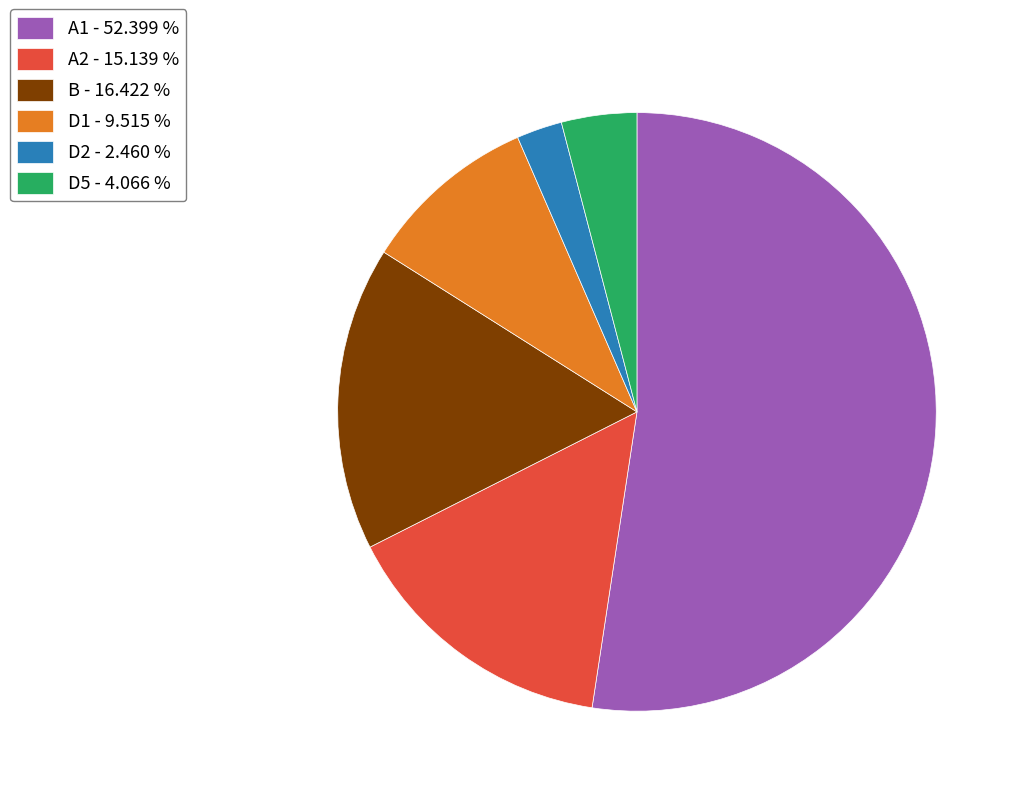

Which has a higher value, D5 - 4.066 % or A2 - 15.139 %?

A2 - 15.139 %